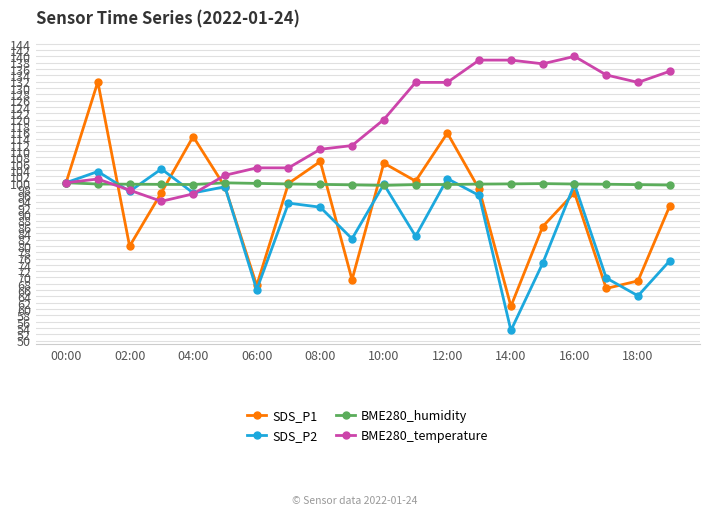

In SDS_P1, how many points are lower than both neighbors (excluding endpoints)?

6